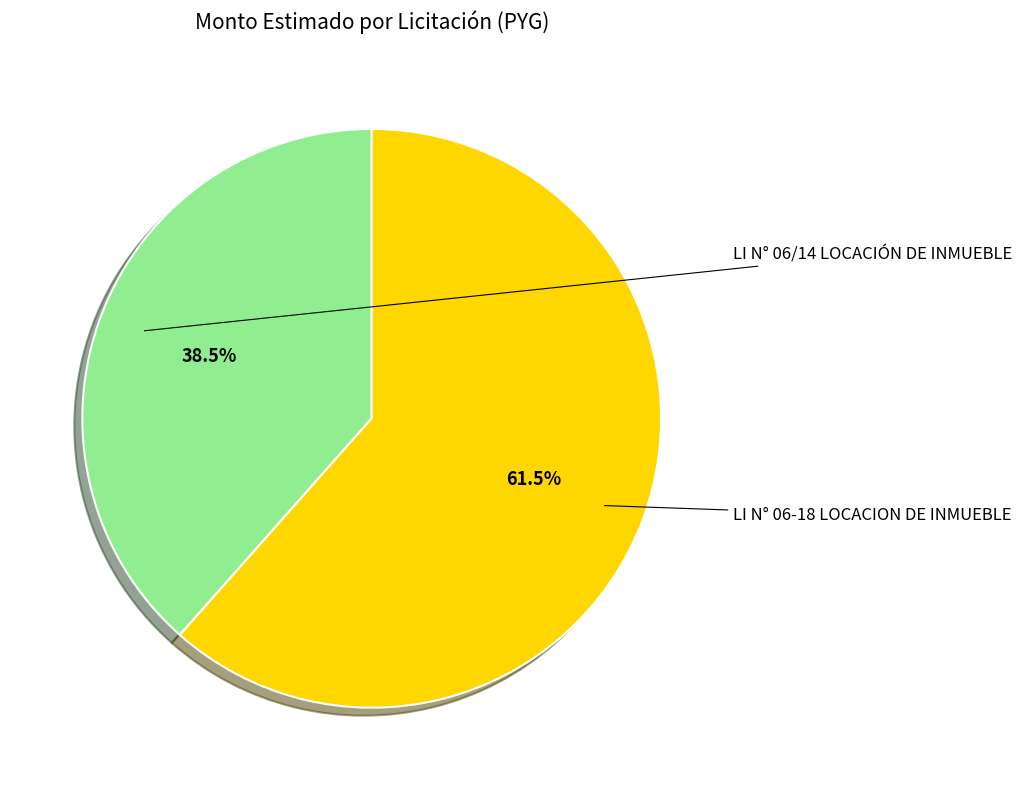

Is there any slice that represents more than half of the pie?

Yes